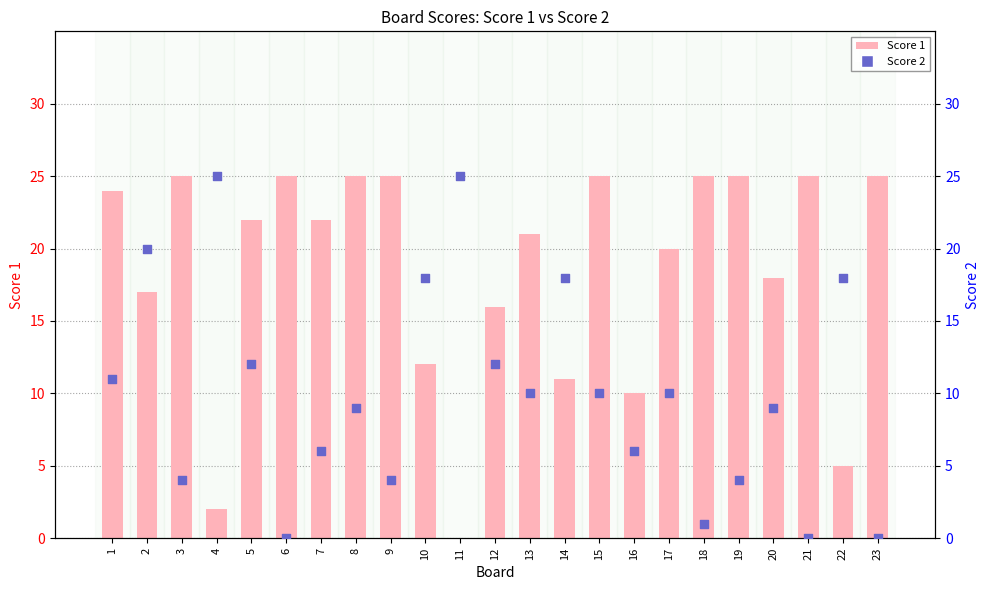

At how many categories does at least one series exceed 9?

23